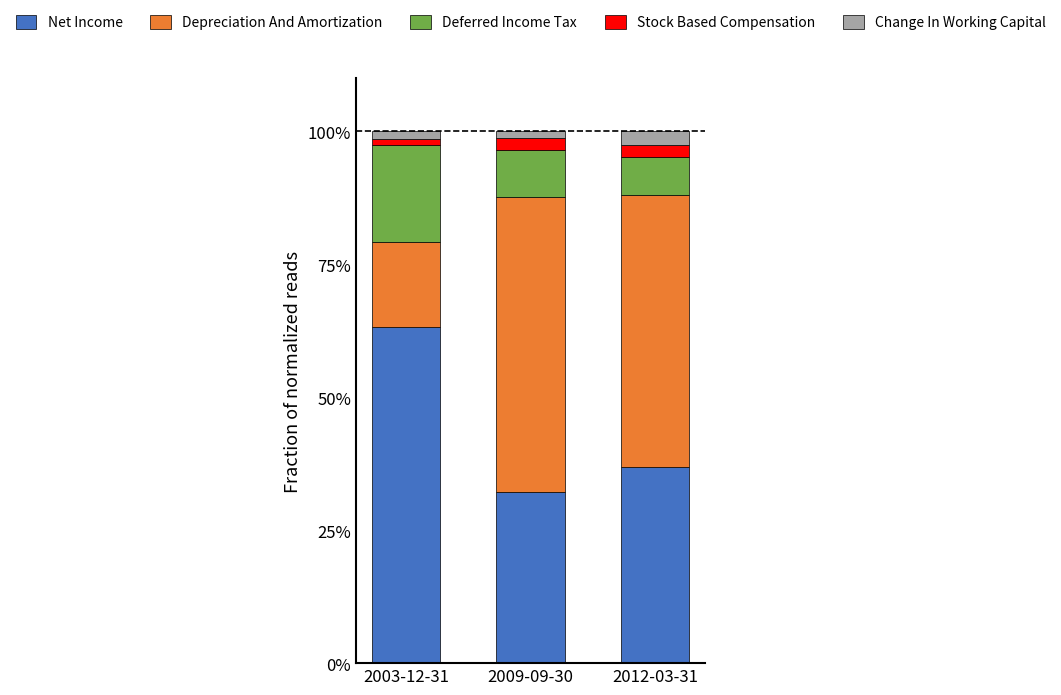

Which has a higher value, 2009-09-30 or 2012-03-31?

2012-03-31